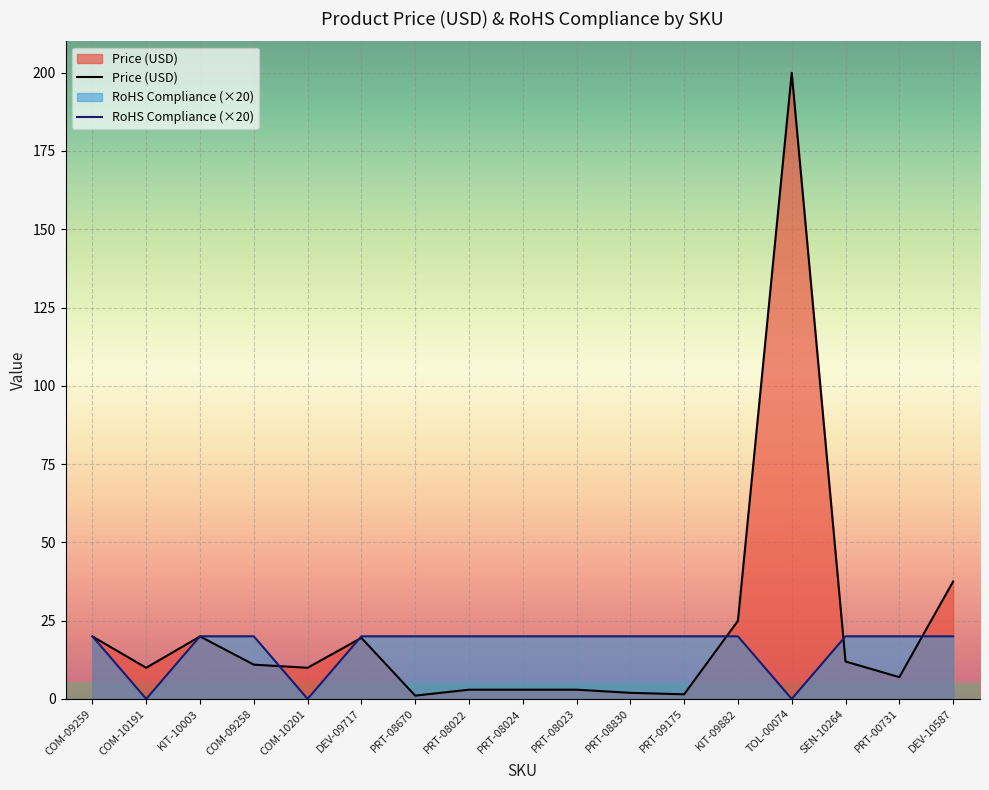

At which label does Price (USD) reach its peak?

TOL-00074